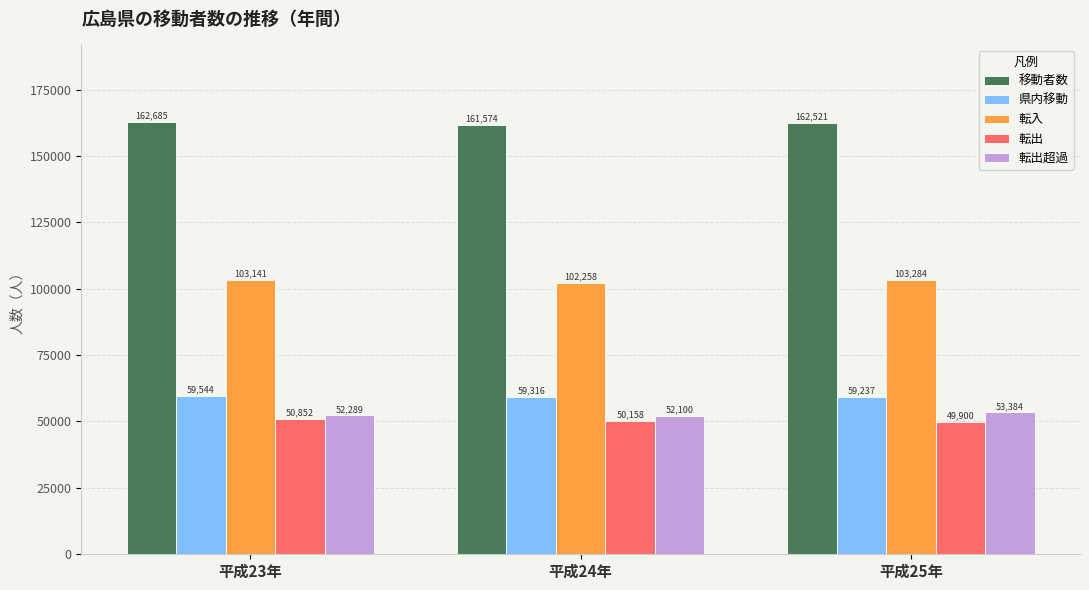

At how many categories does at least one series exceed 151017?

3